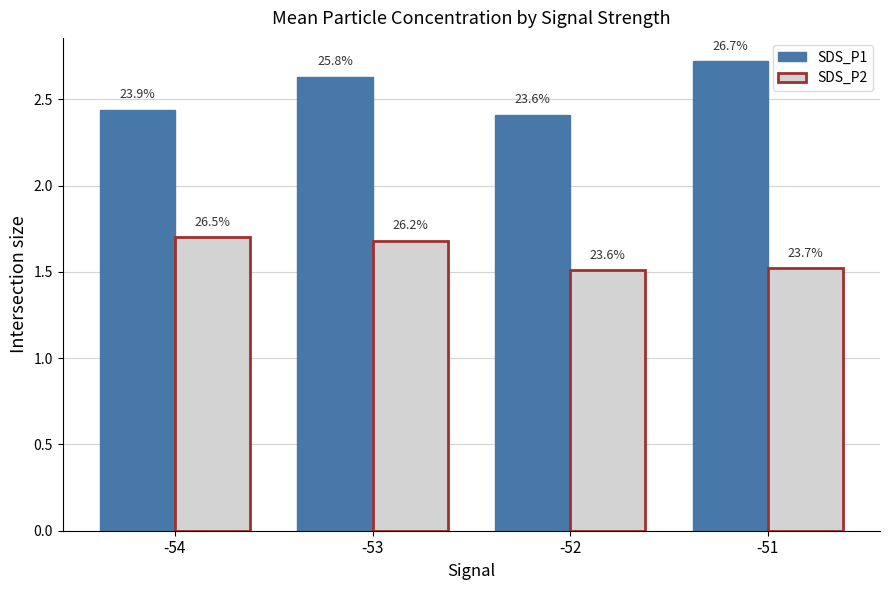

How many groups of bars are there?

4